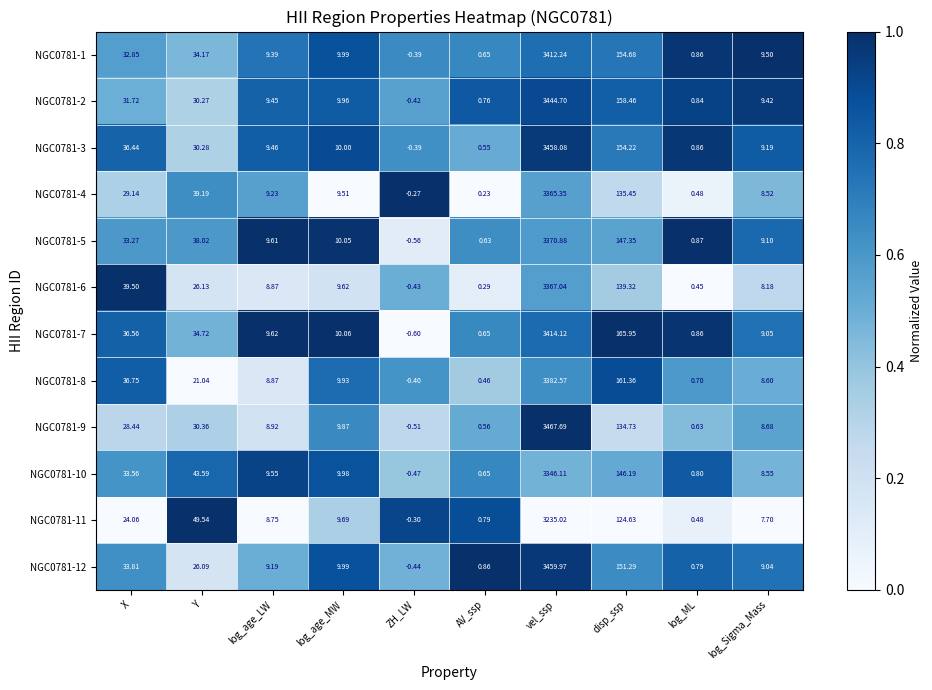

Which label corresponds to the smallest value in the chart?

ZH_LW